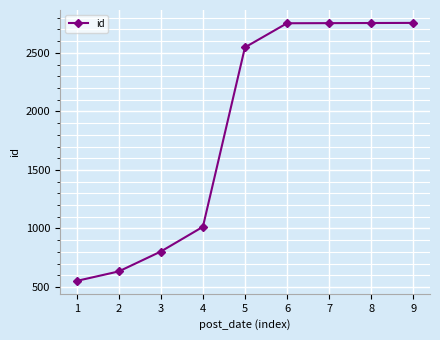

Approximately how many times larger is the value at 1 compared to 4?

0.5